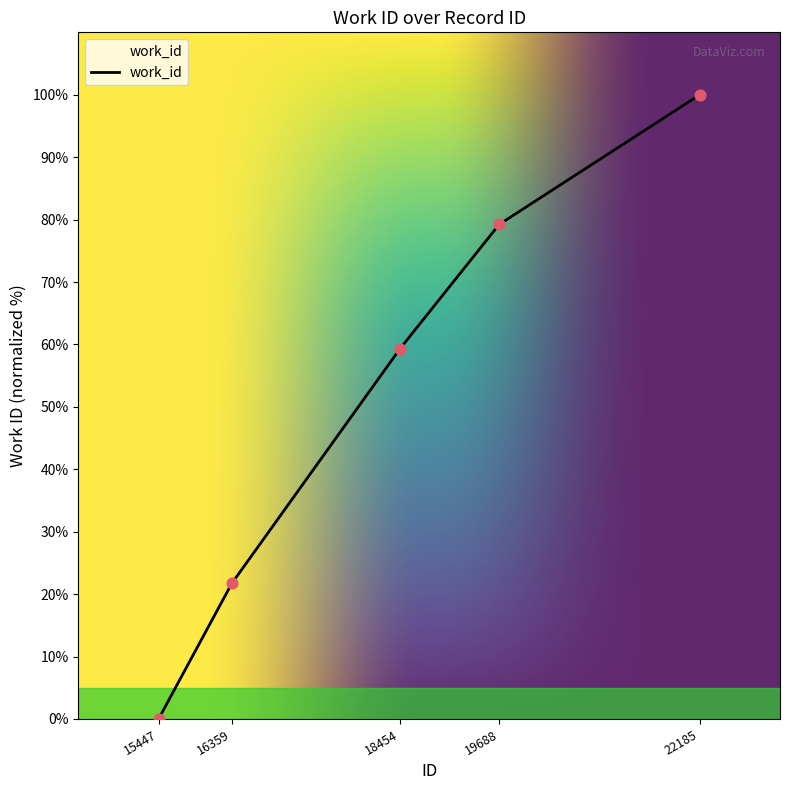

Which has a higher value, 22185 or 16359?

22185